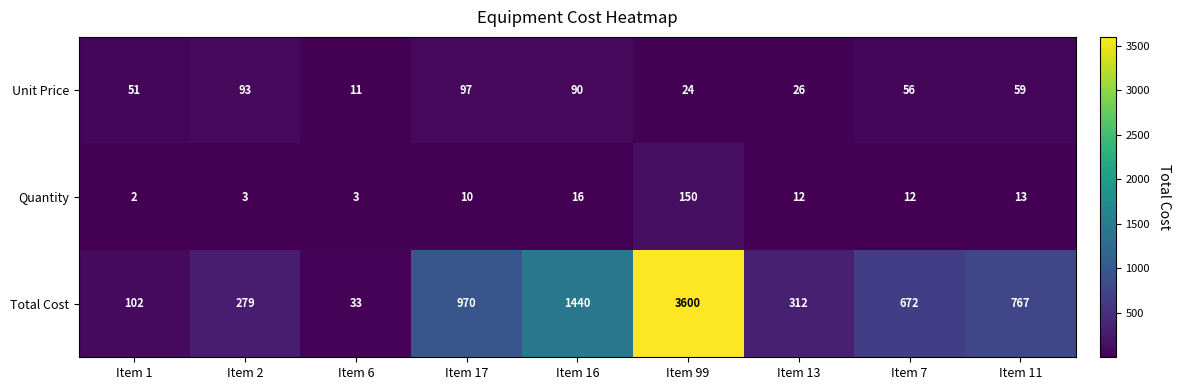

At which label does Quantity first exceed 12?

Item 16